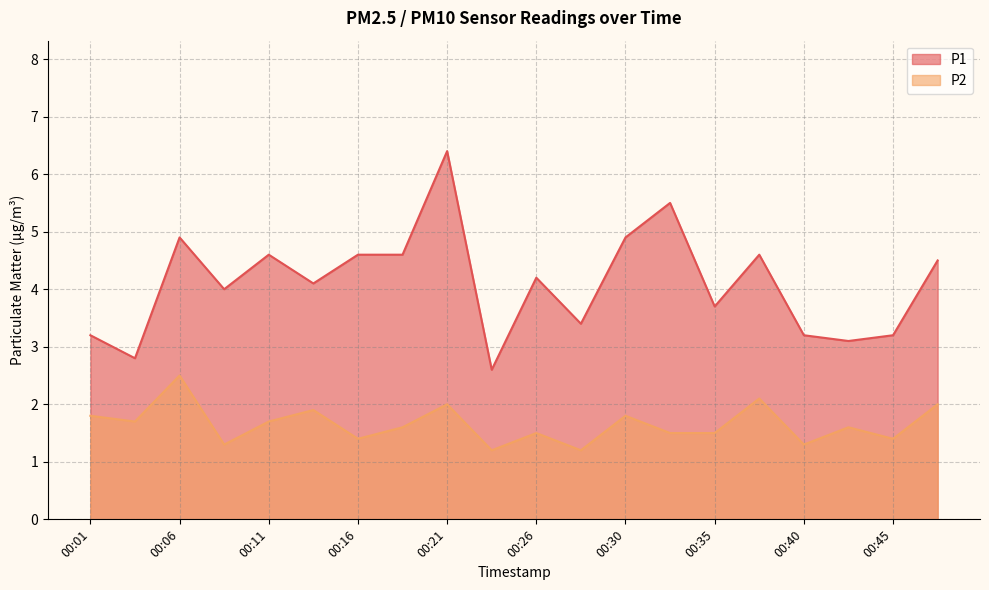

What is the maximum value for P2?

2.5